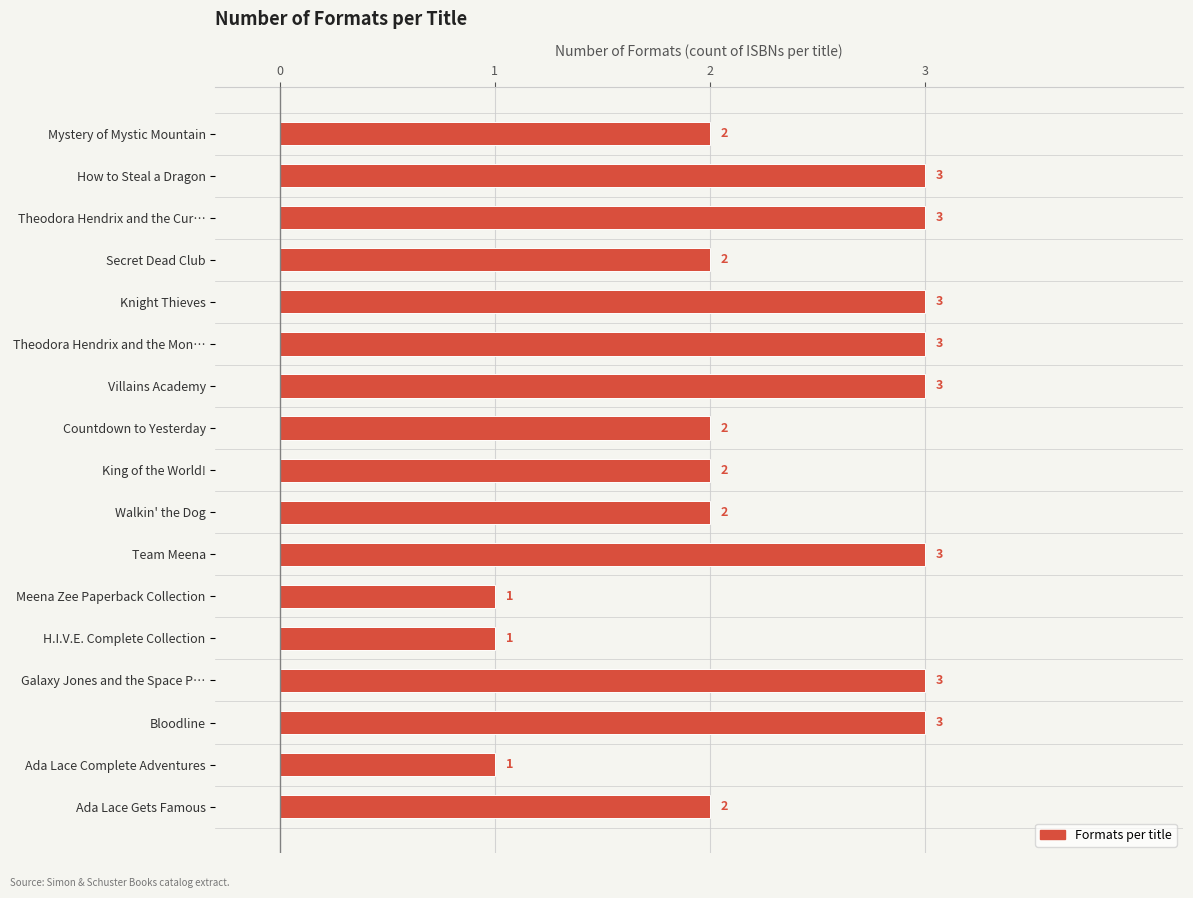

The value at Countdown to Yesterday is 2. True or false?

True